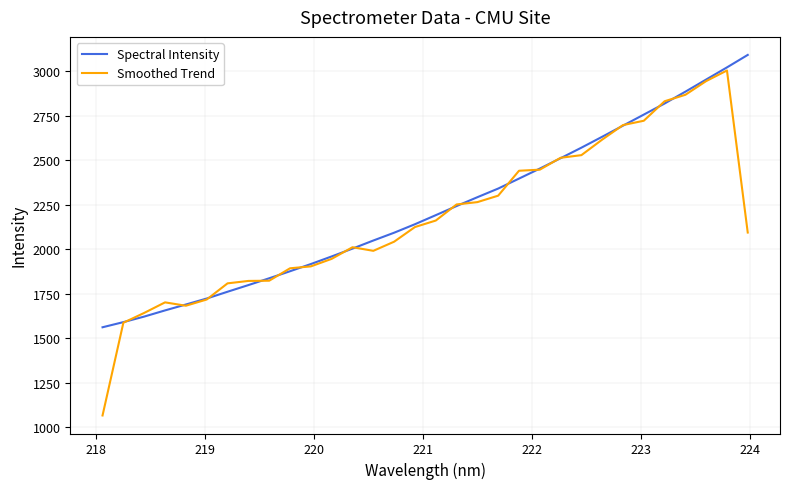

Which series has the largest range (max minus min)?

Smoothed Trend